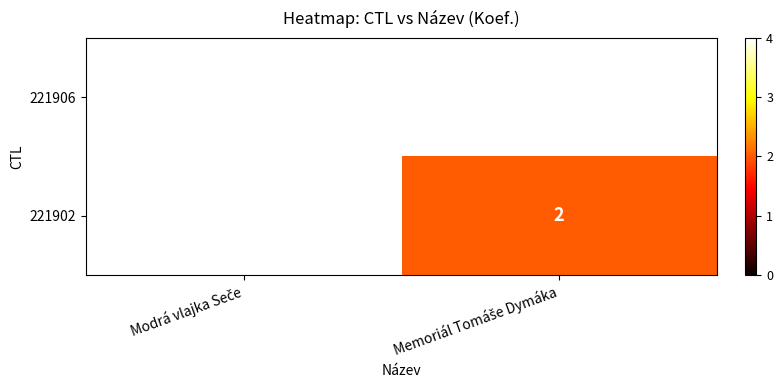

What is the maximum value shown in the chart?

4.0